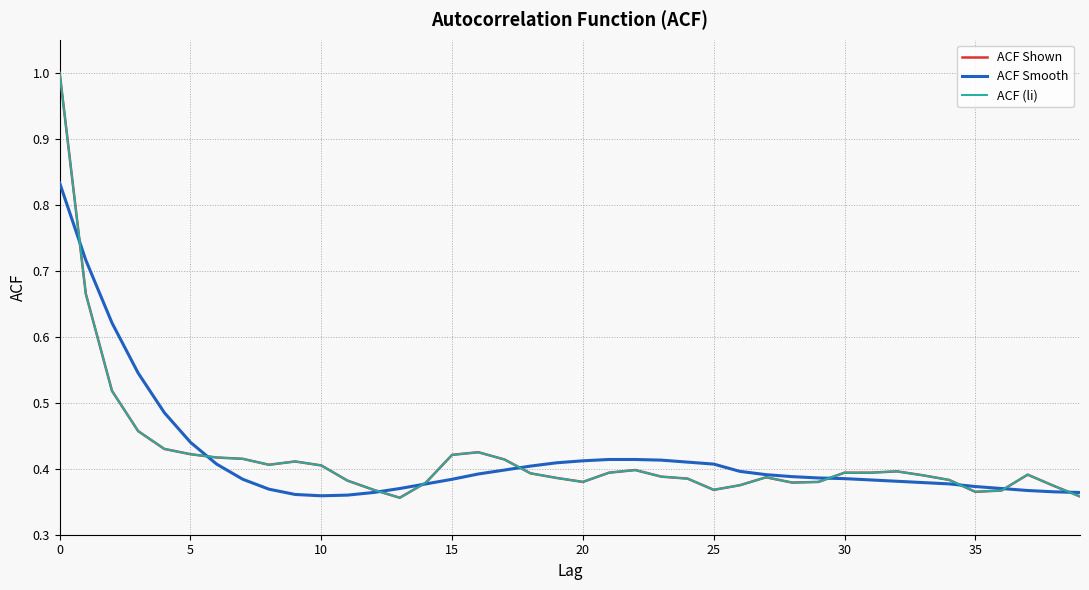

Does the chart have visible grid lines?

Yes